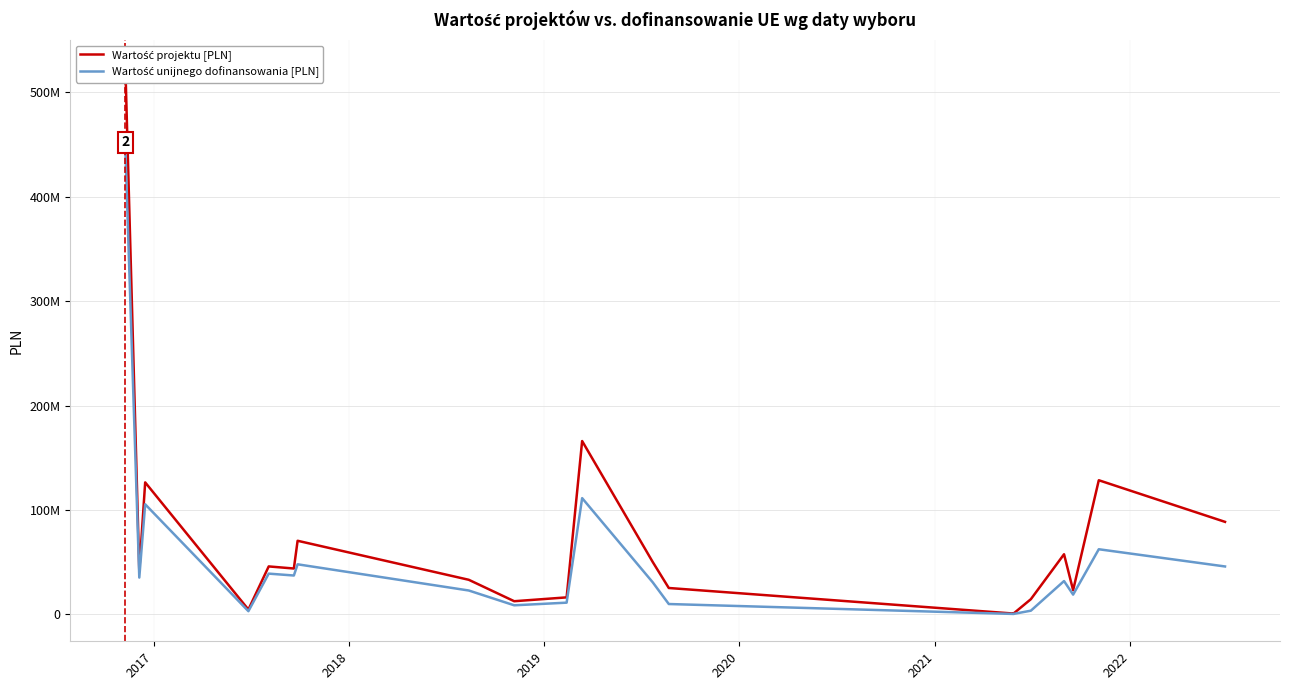

Reading left to right, transcribe all the data shown in this chart.

Wartość projektu [PLN]: 523846062.5	41549316.4	126464784.7	4731619.3	45998000.0	43998000.0	70558054.5	33208473.7	12682500.0	16359000.0	166050000.0	50221780.7	25345912.8	860656.1	1063618.0	14639397.6	57649440.8	23247039.1	128506659.0	88666375.6
Wartość unijnego dofinansowania [PLN]: 445269153.2	35315234.0	105497567.0	3137516.3	39098300.0	37294169.6	48025000.0	22948945.2	8776250.0	11299900.0	111377913.7	30771571.4	9999533.3	487602.9	555640.7	3617707.5	31995933.0	19000050.0	62440245.9	45951708.6